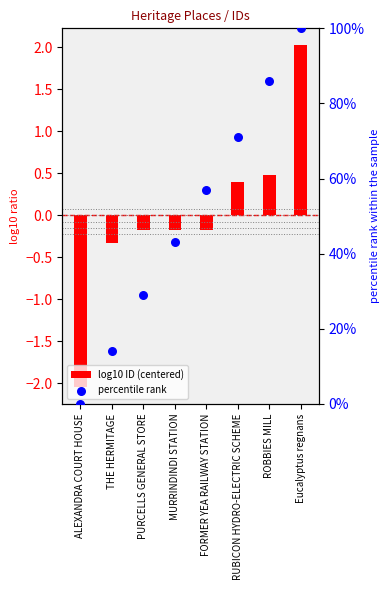

Which series has the largest total across all categories?

percentile rank